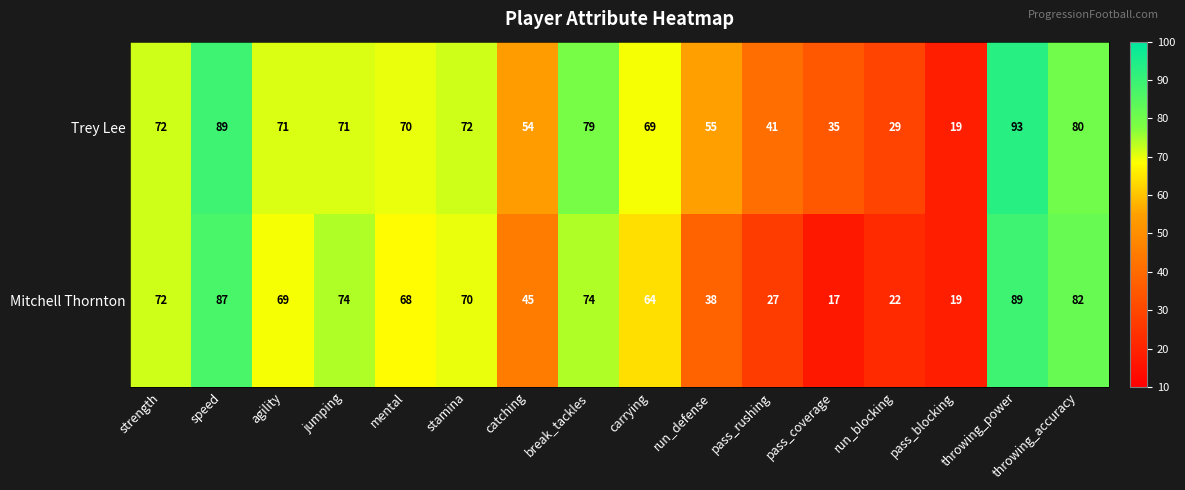

What is the minimum value shown in the chart?

17